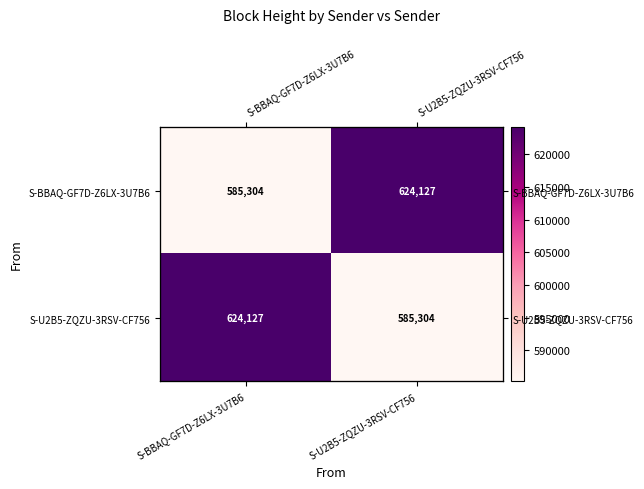

Which has a higher value, S-U2B5-ZQZU-3RSV-CF756 or S-BBAQ-GF7D-Z6LX-3U7B6?

S-U2B5-ZQZU-3RSV-CF756